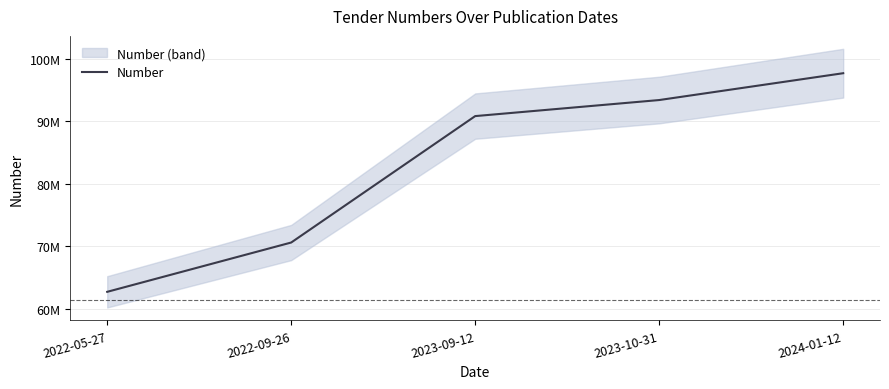

Is it true that the value at 2023-09-12 is 19133185?

False